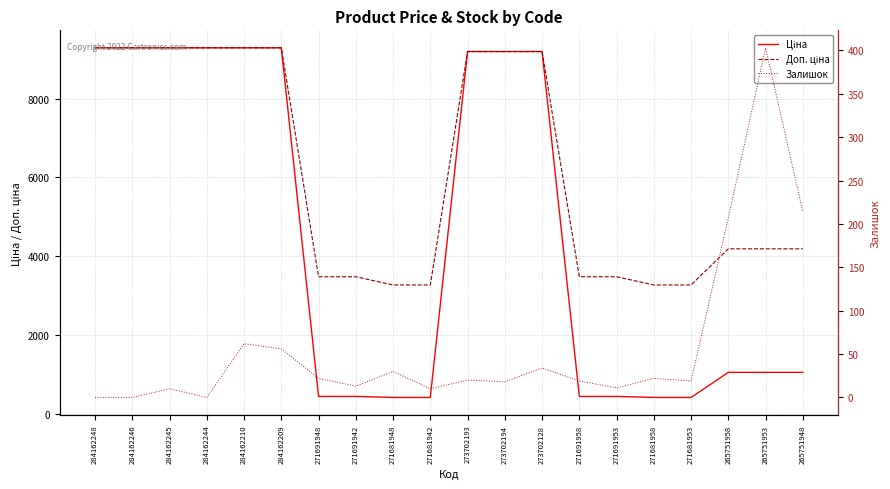

Reading left to right, transcribe all the data shown in this chart.

Ціна: 9290.5	9290.5	9290.5	9290.5	9290.5	9290.5	434.3	434.3	408.2	408.2	9196.3	9196.3	9196.3	434.3	434.3	408.2	408.2	1046.0	1046.0	1046.0
Доп. ціна: 9290.5	9290.5	9290.5	9290.5	9290.5	9290.5	3474.1	3474.1	3265.8	3265.8	9196.3	9196.3	9196.3	3474.1	3474.1	3265.8	3265.8	4184.0	4184.0	4184.0
Залишок: 0.0	0.0	10.0	0.0	62.0	56.0	22.0	13.0	30.0	10.0	20.0	18.0	34.0	19.0	11.0	22.0	19.0	207.0	403.0	214.0